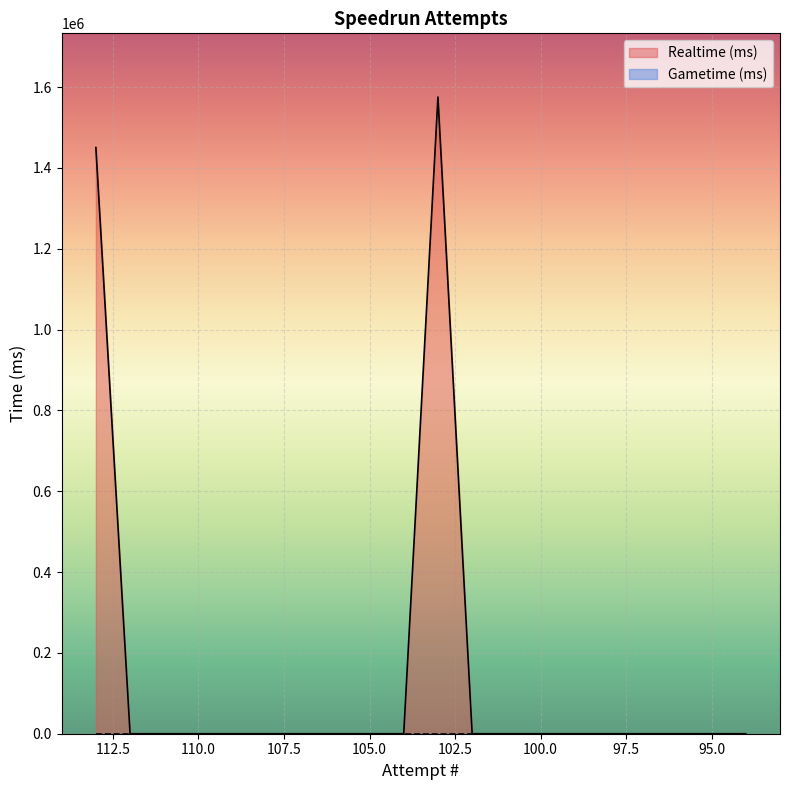

Reading left to right, what are all the values shown in this chart?

113=1450372	112=0	111=0	110=0	109=0	108=0	107=0	106=0	105=0	104=0	103=1575350	102=0	101=0	100=0	99=0	98=0	97=0	96=0	95=0	94=0